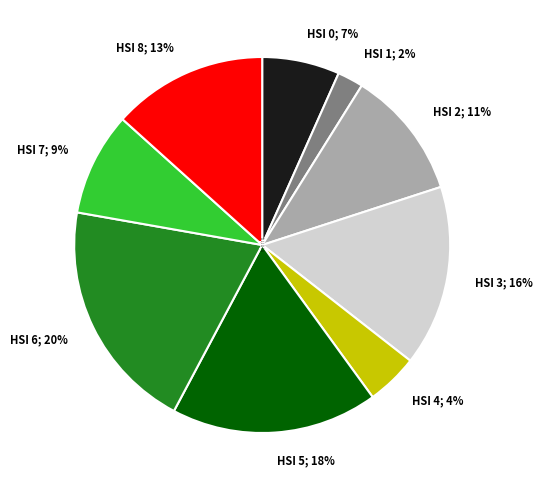

True or false: HSI 3 accounts for 6% of the total.

False